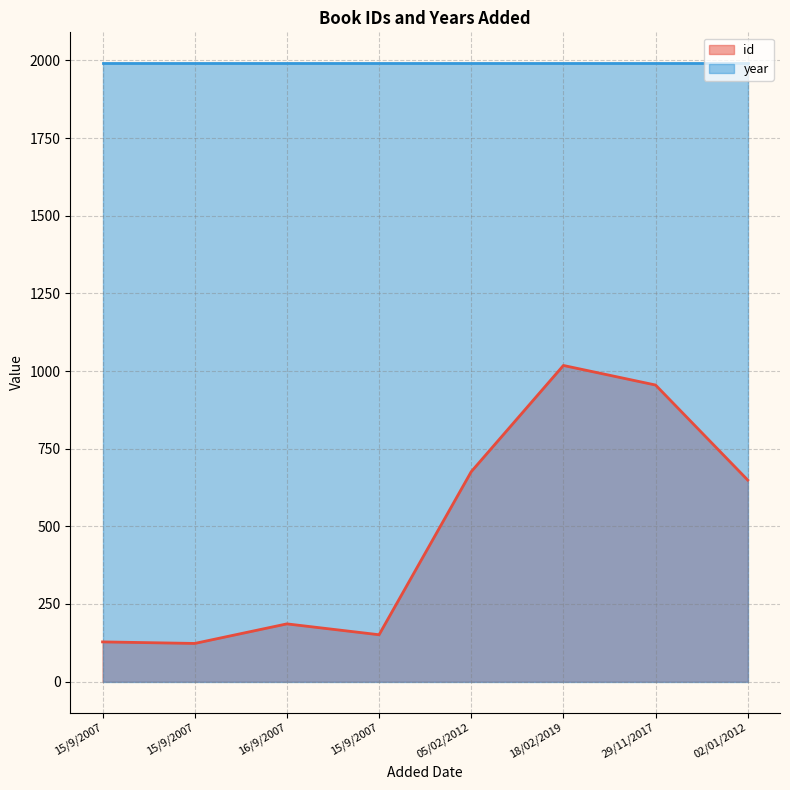

List the labels in order of value, largest first.

18/02/2019, 29/11/2017, 05/02/2012, 02/01/2012, 16/9/2007, 15/9/2007, 15/9/2007, 15/9/2007